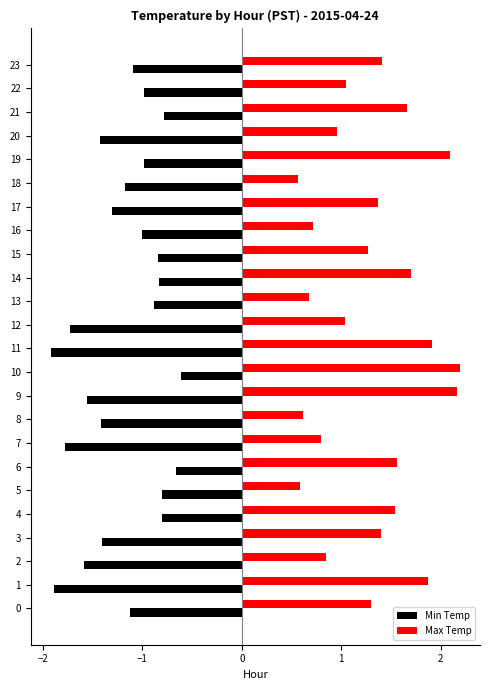

What is the approximate value of Min Temp at 7?

-1.8